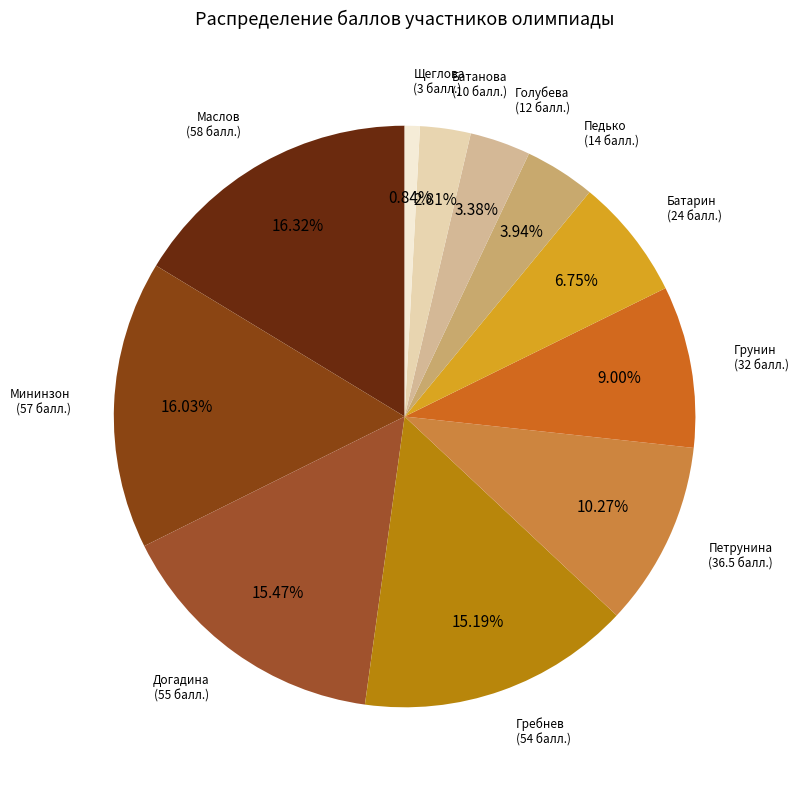

How many segments does this pie chart have?

11